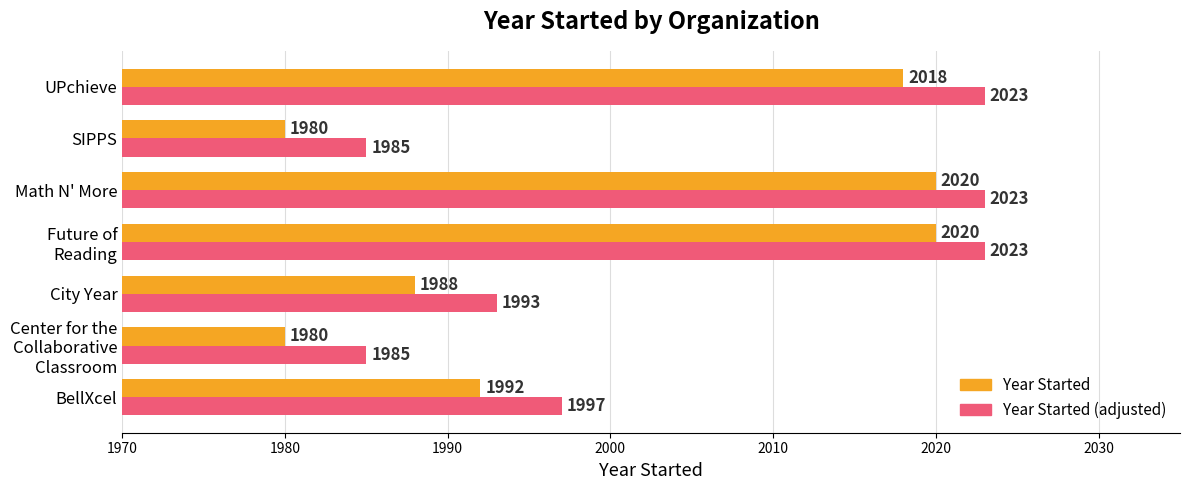

What is the spread (max minus min) of values at SIPPS?

5